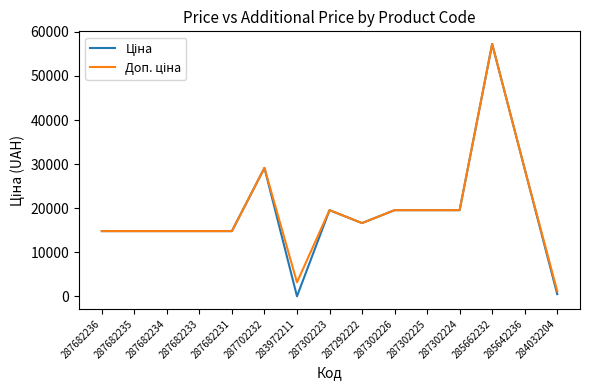

What is the greatest value displayed?

57258.0